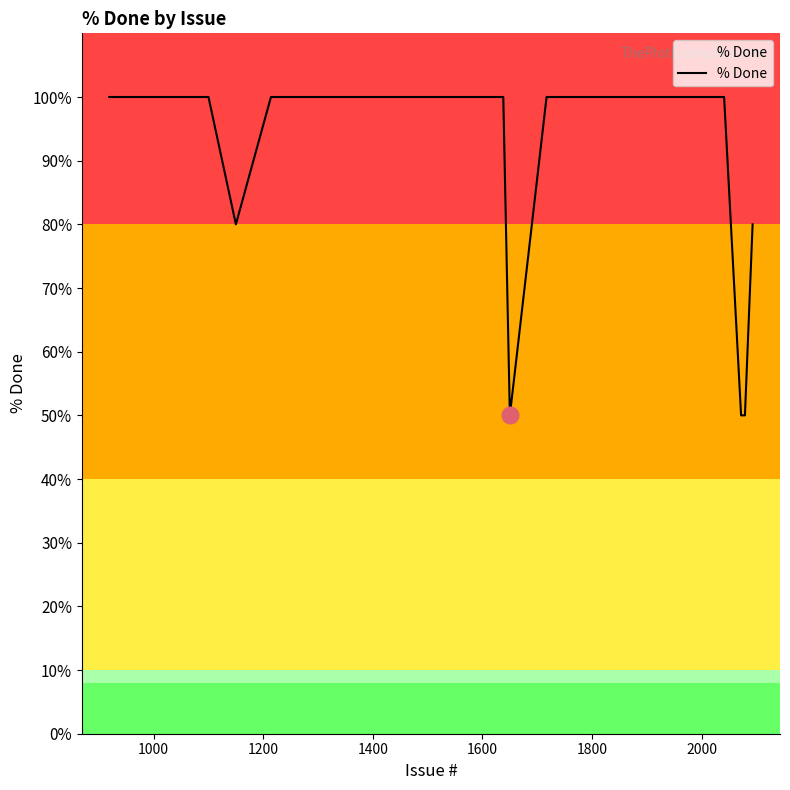

What is the smallest value displayed?

50